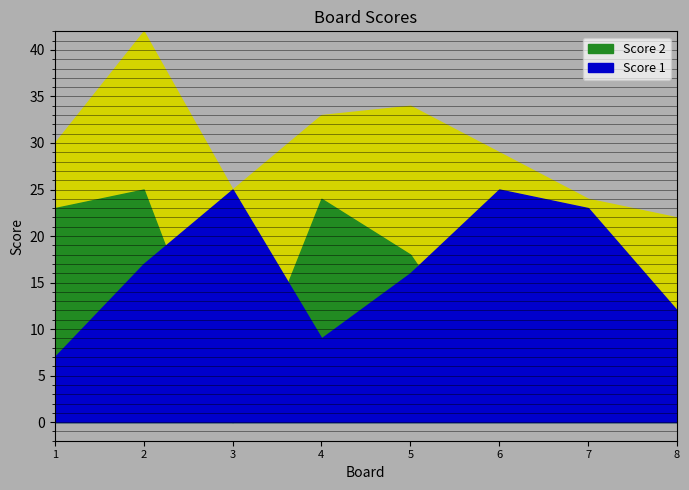

Reading left to right, what are all the values shown in this chart?

Score 1: 7	17	25	9	16	25	23	12
Score 2: 23	25	0	24	18	4	1	10